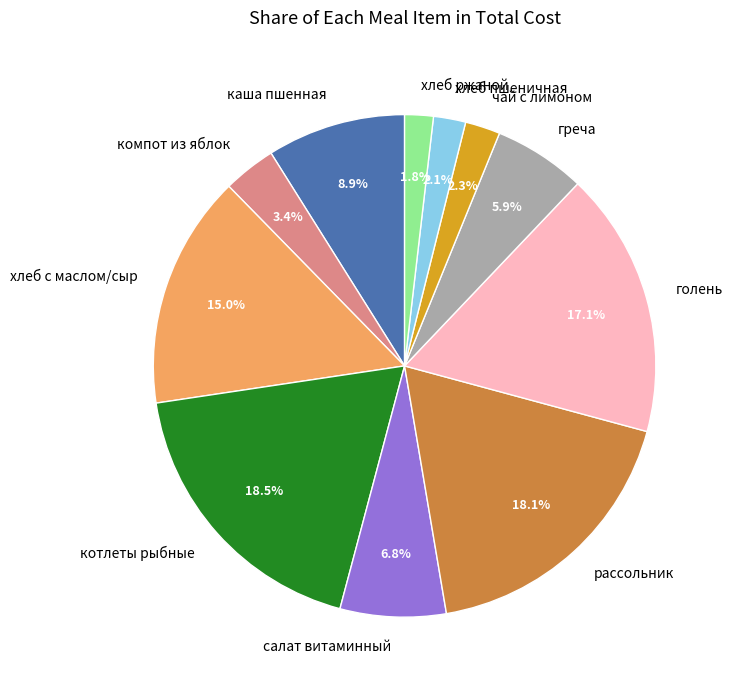

Between котлеты рыбные and чай с лимоном, which is larger?

котлеты рыбные